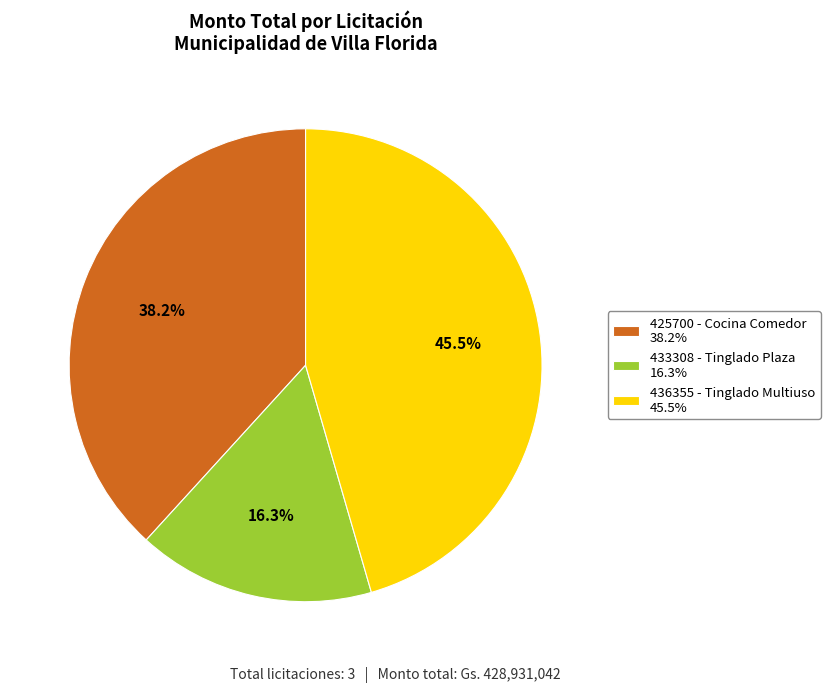

What is the smallest slice in the pie chart?

433308 - Tinglado Plaza